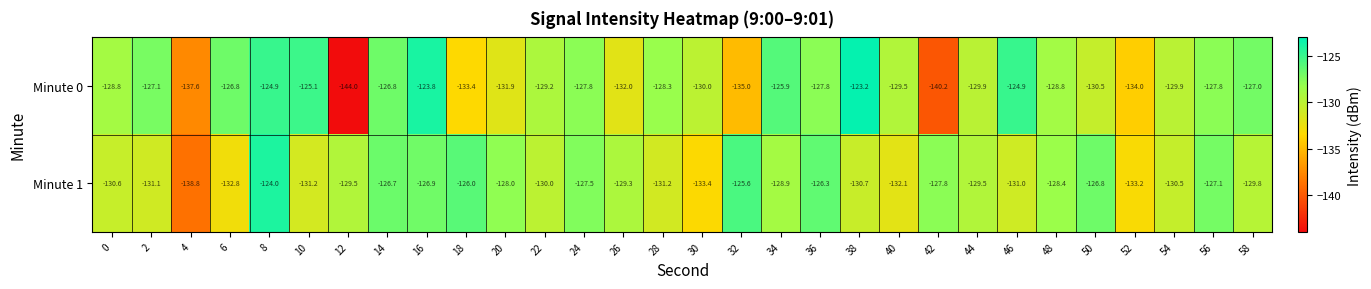

Between 32 and 40, which series saw the biggest shift?

Minute 1